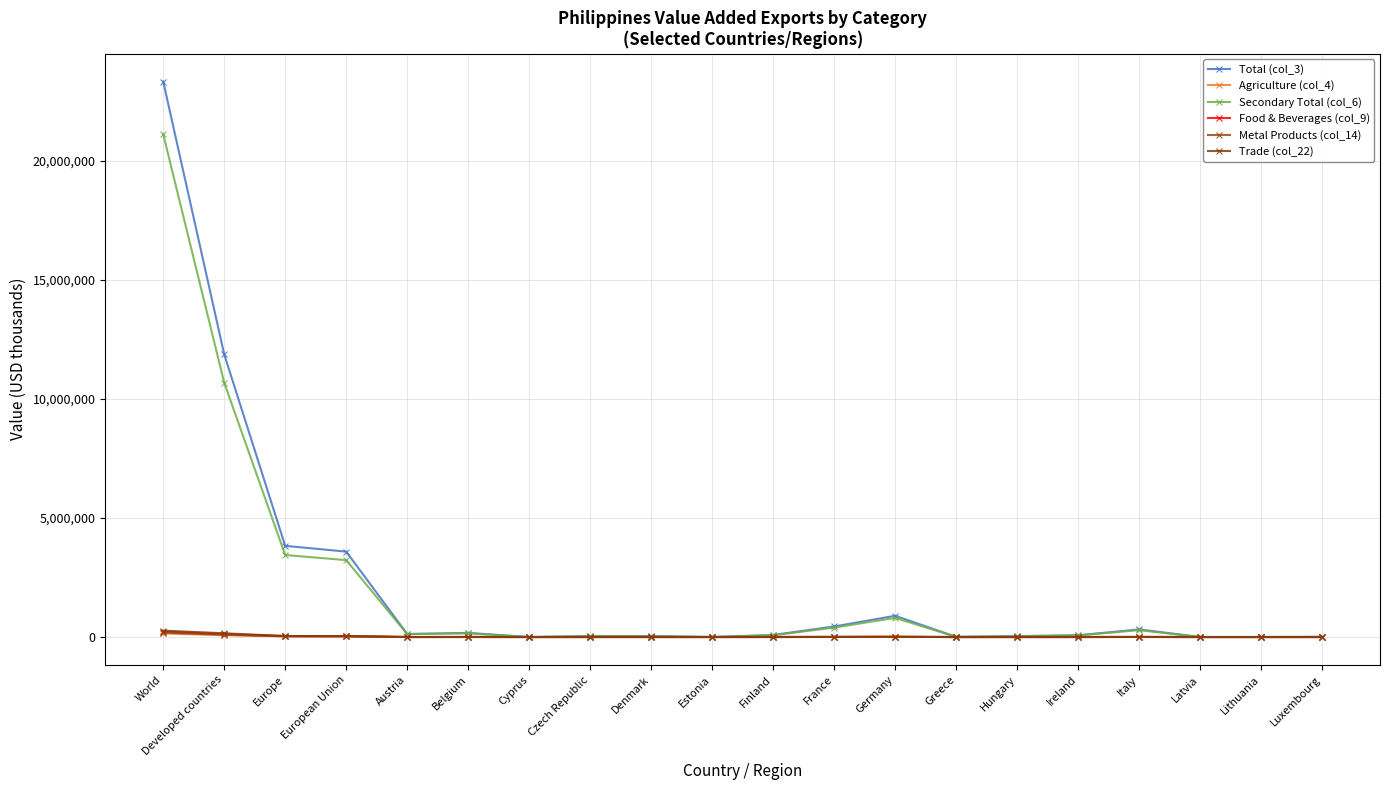

What are all the series names shown in the legend?

Total (col_3), Agriculture (col_4), Secondary Total (col_6), Food & Beverages (col_9), Metal Products (col_14), Trade (col_22)